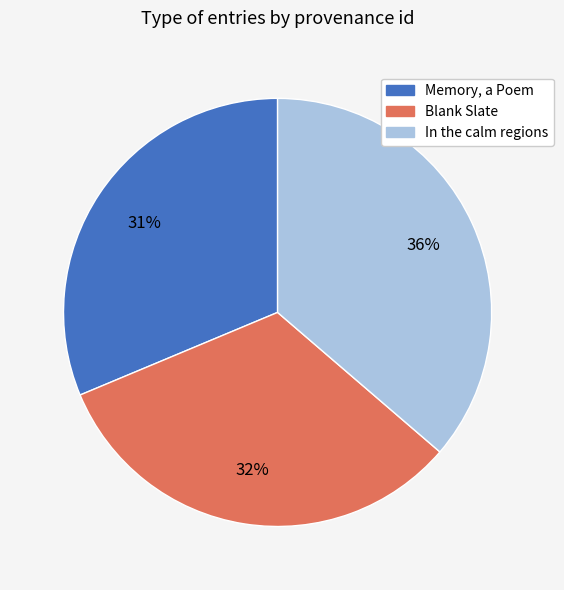

What is the largest slice in the pie chart?

In the calm regions